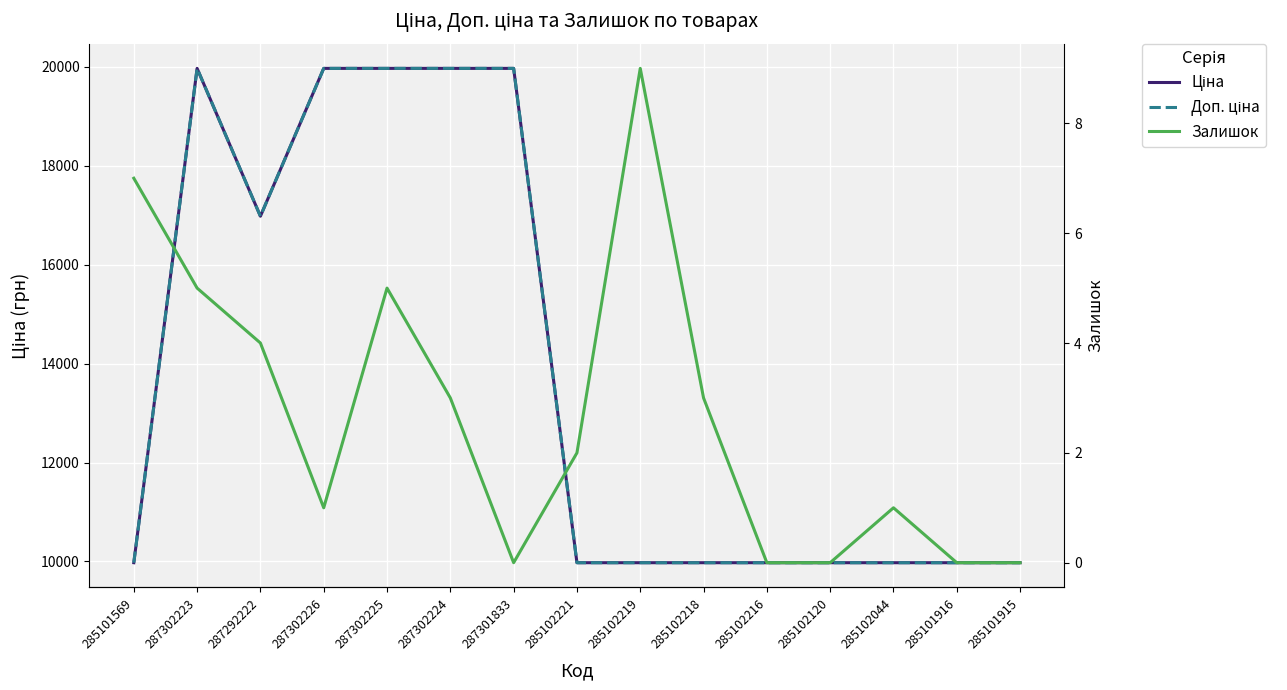

The value of Залишок at 287302225 is 7.4. True or false?

False